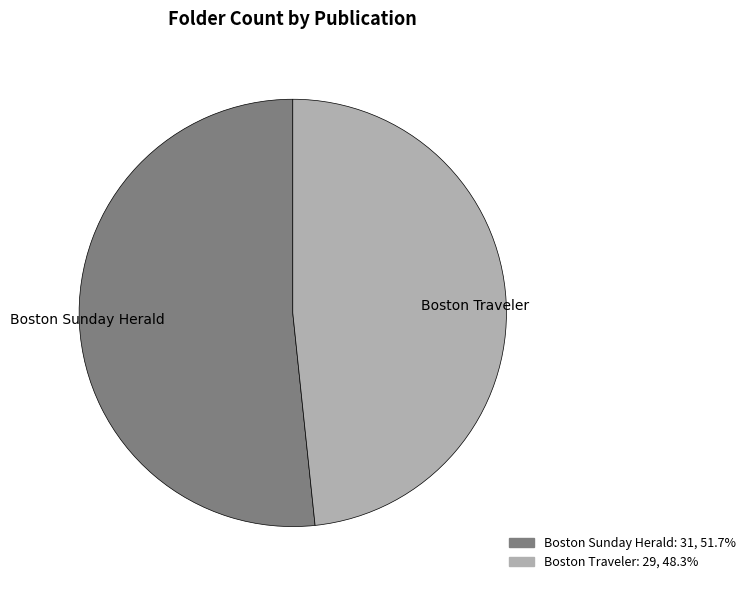

Count the number of slices in the pie.

2